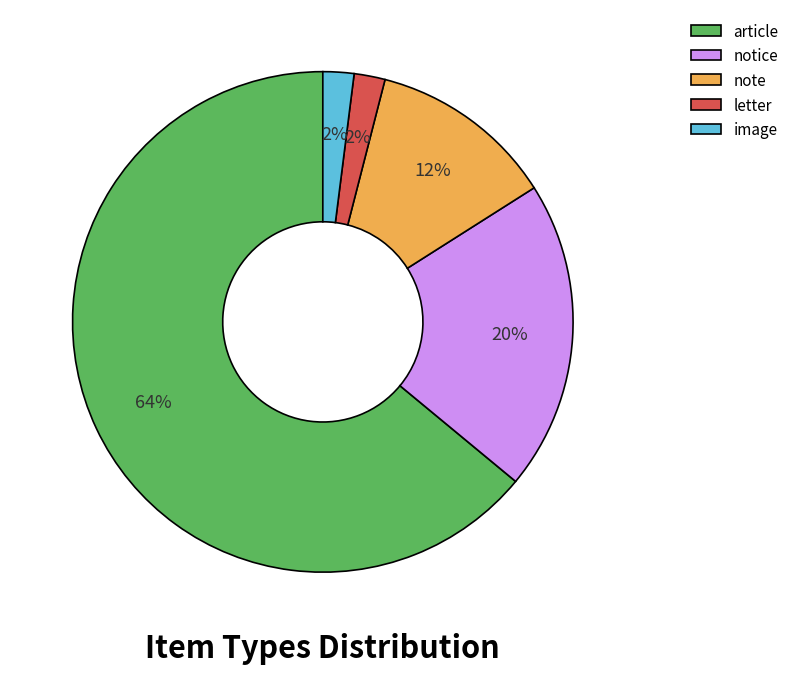

How many slices are in this pie chart?

5